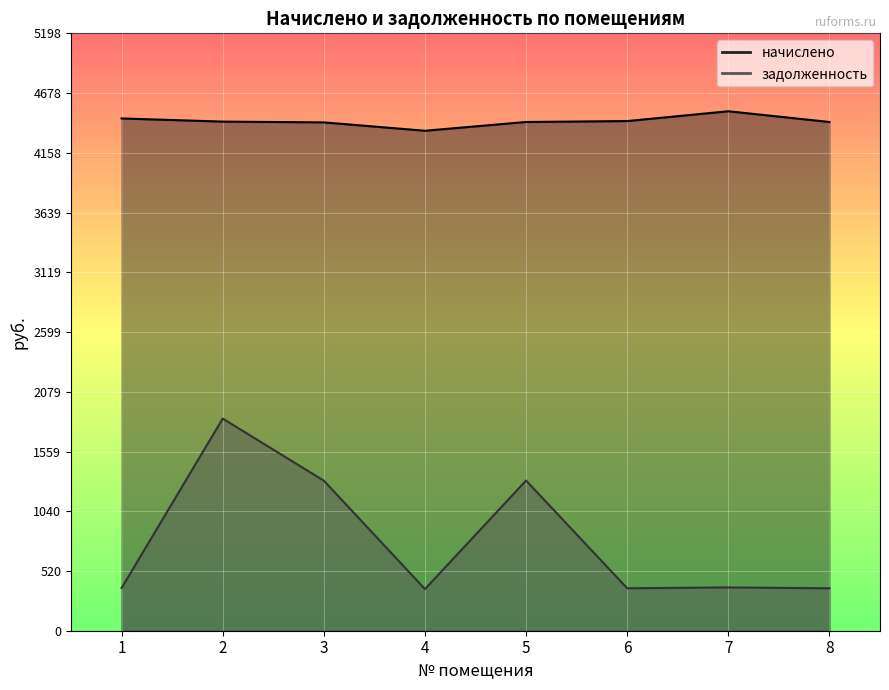

Which series changed the most between 2 and 6?

задолженность